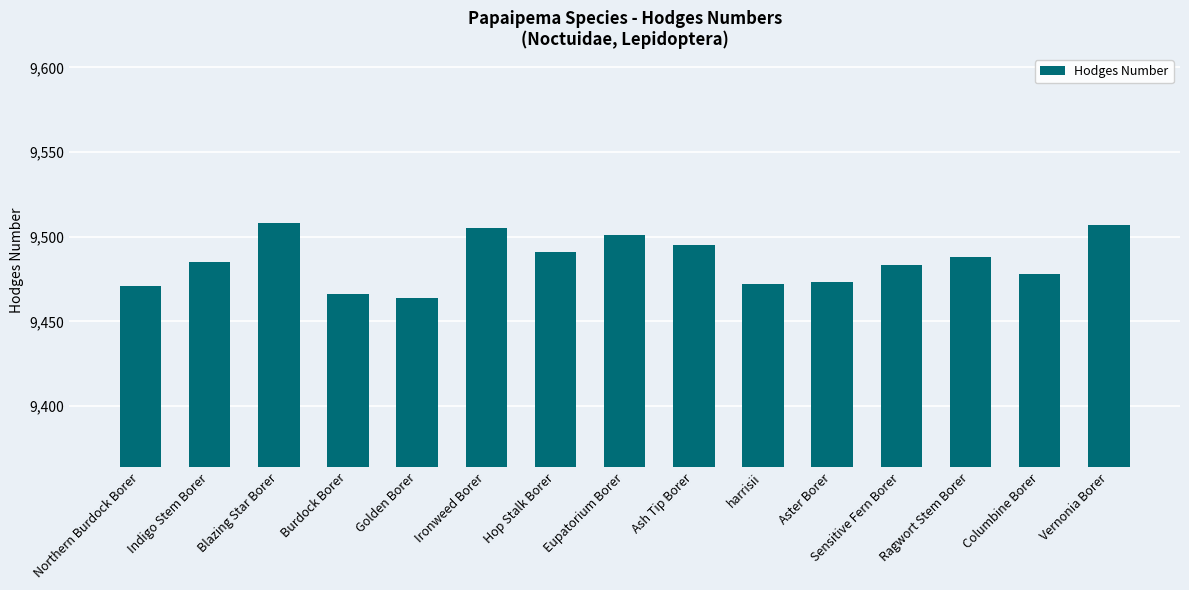

What is the ratio of the value at Columbine Borer to the value at Northern Burdock Borer?

1.0